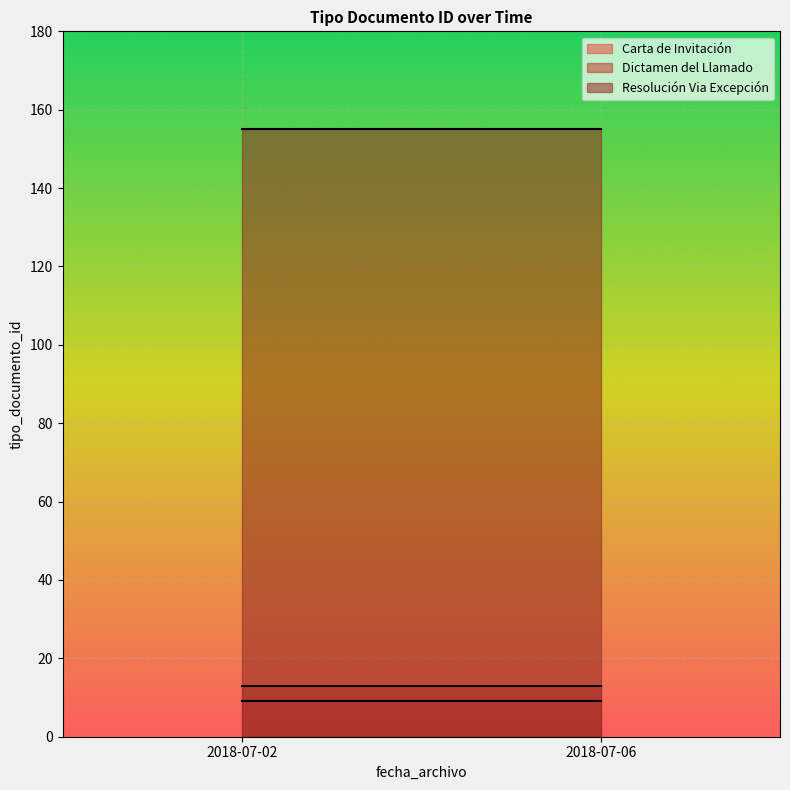

What are all the series names shown in the legend?

Carta de Invitación, Dictamen del Llamado, Resolución Via Excepción